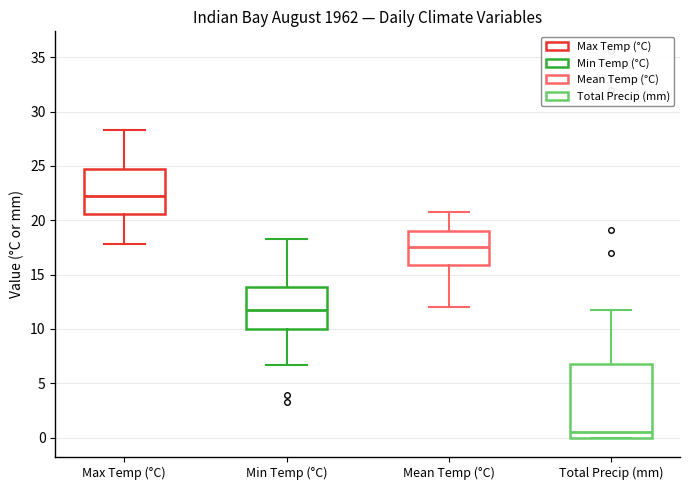

Which box is the tallest, from its lower edge to its upper edge?

Total Precip (mm)